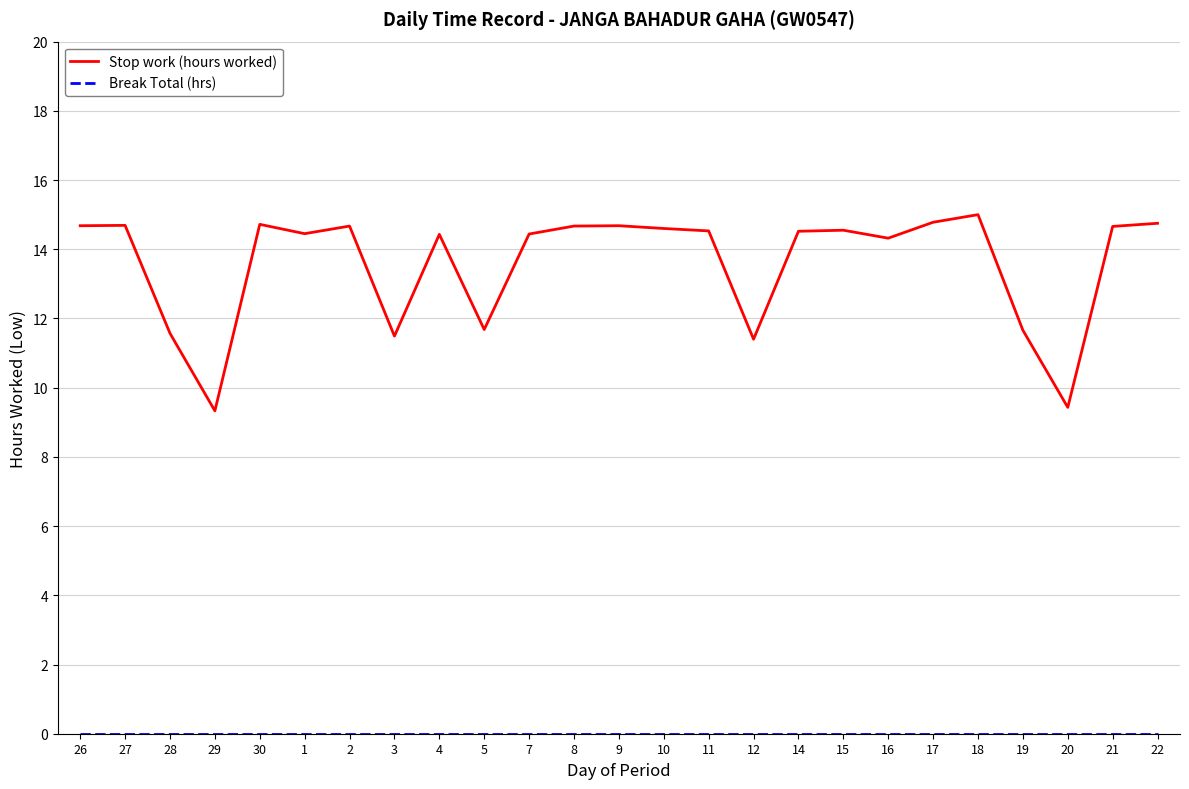

At which label does Stop work (hours worked) first exceed 14?

26